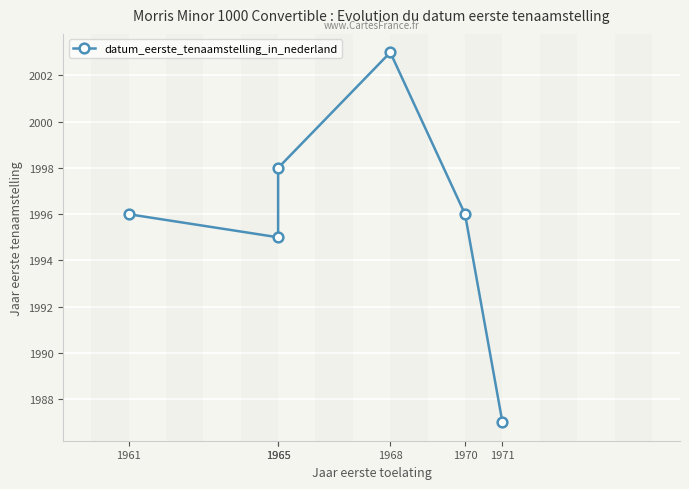

True or false: the data shows 1996 at 1970.

True